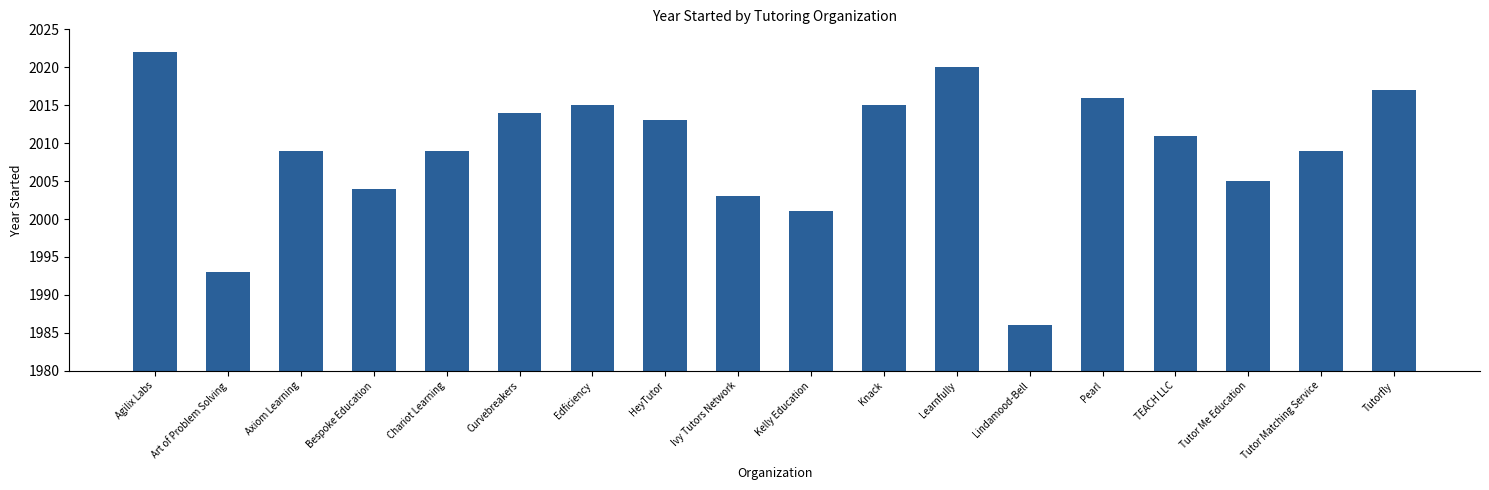

True or false: the data shows 3492 at Art of Problem Solving.

False